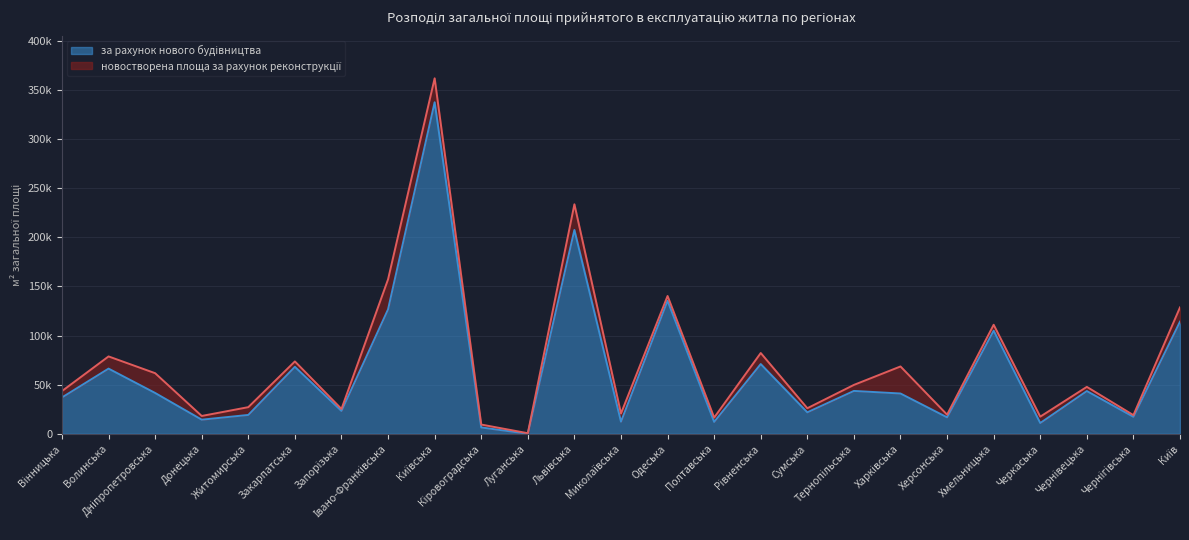

What is the minimum value shown in the chart?

72